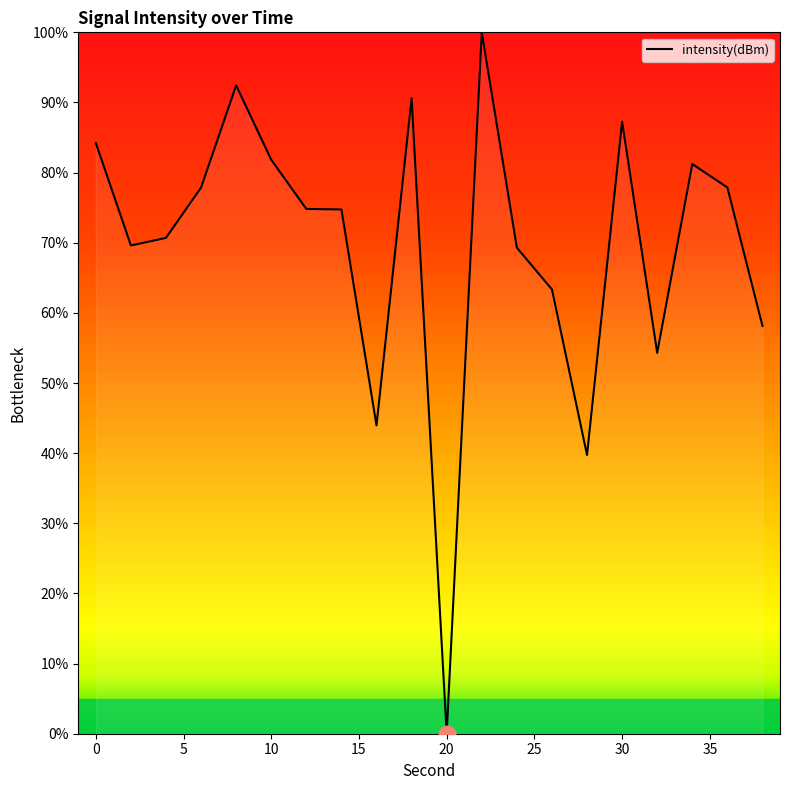

Count the number of values greater than 74.

11